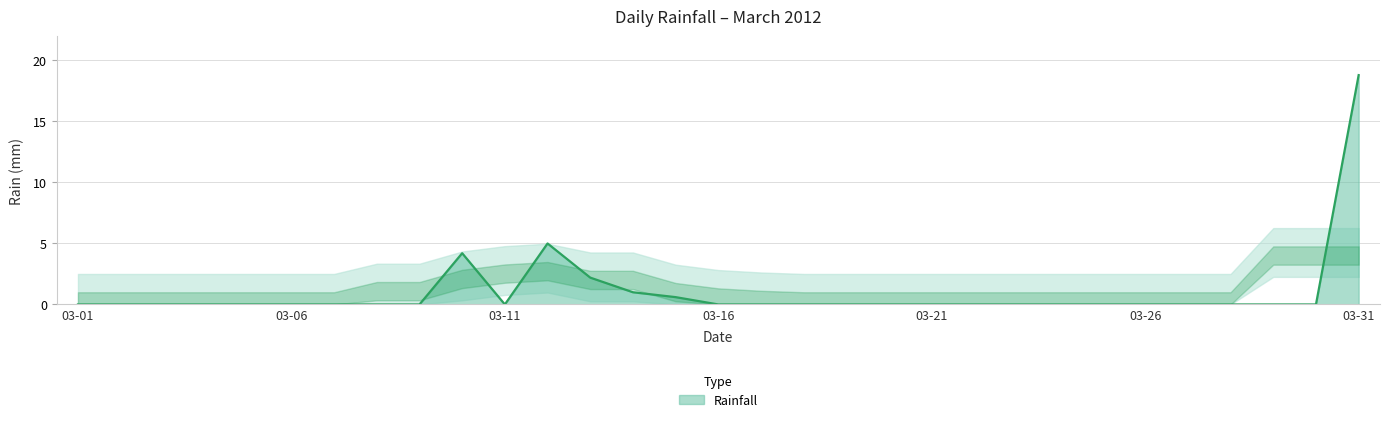

What is the difference between the maximum and minimum values?

18.8